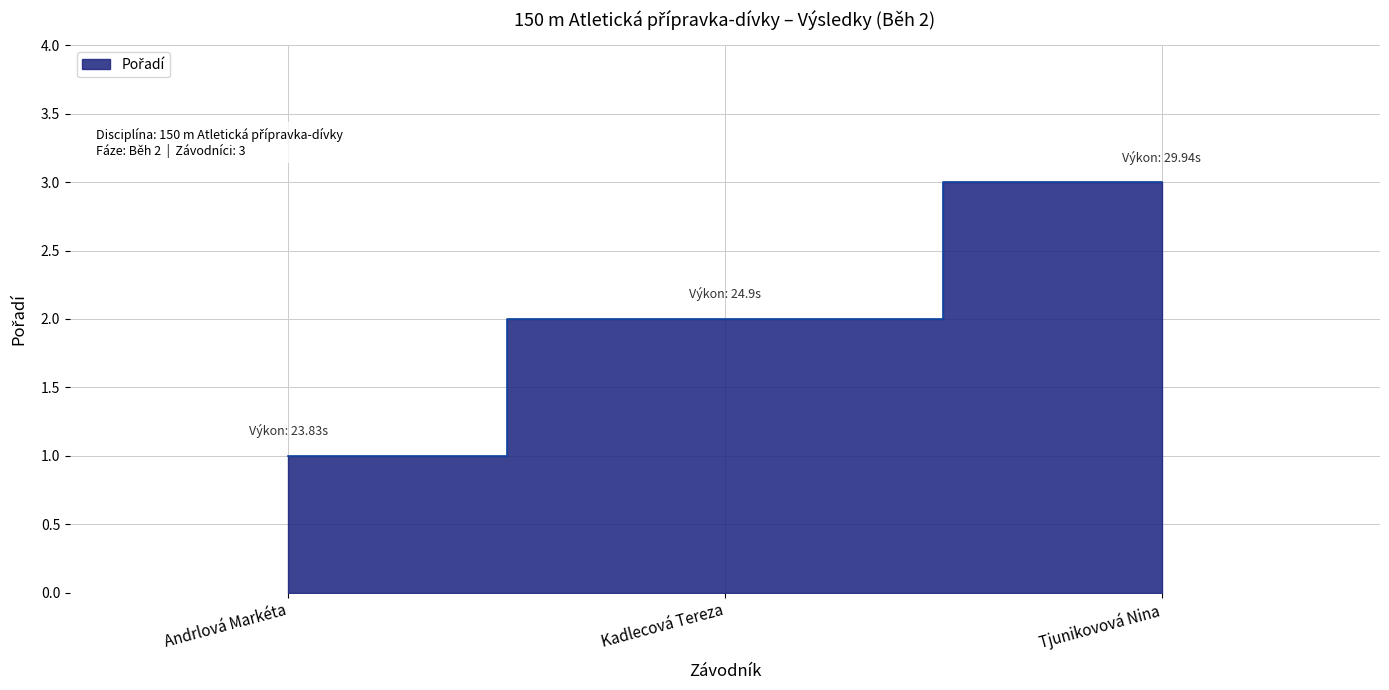

The value at Kadlecová Tereza is 1. True or false?

False